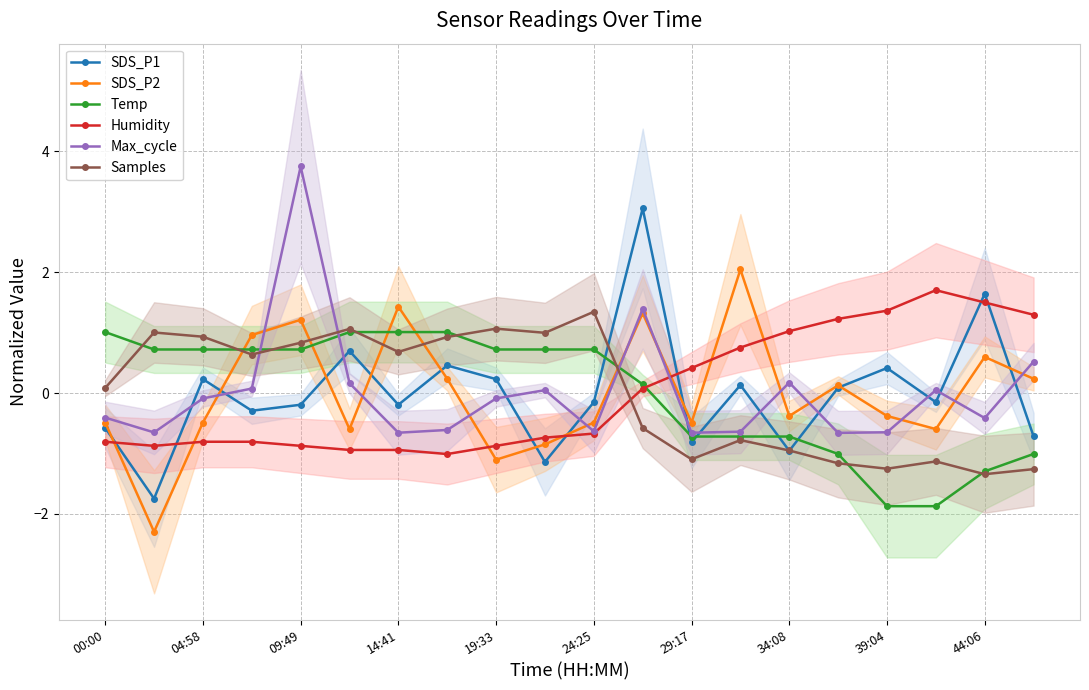

Where is SDS_P1 nearest to the value 0?

15